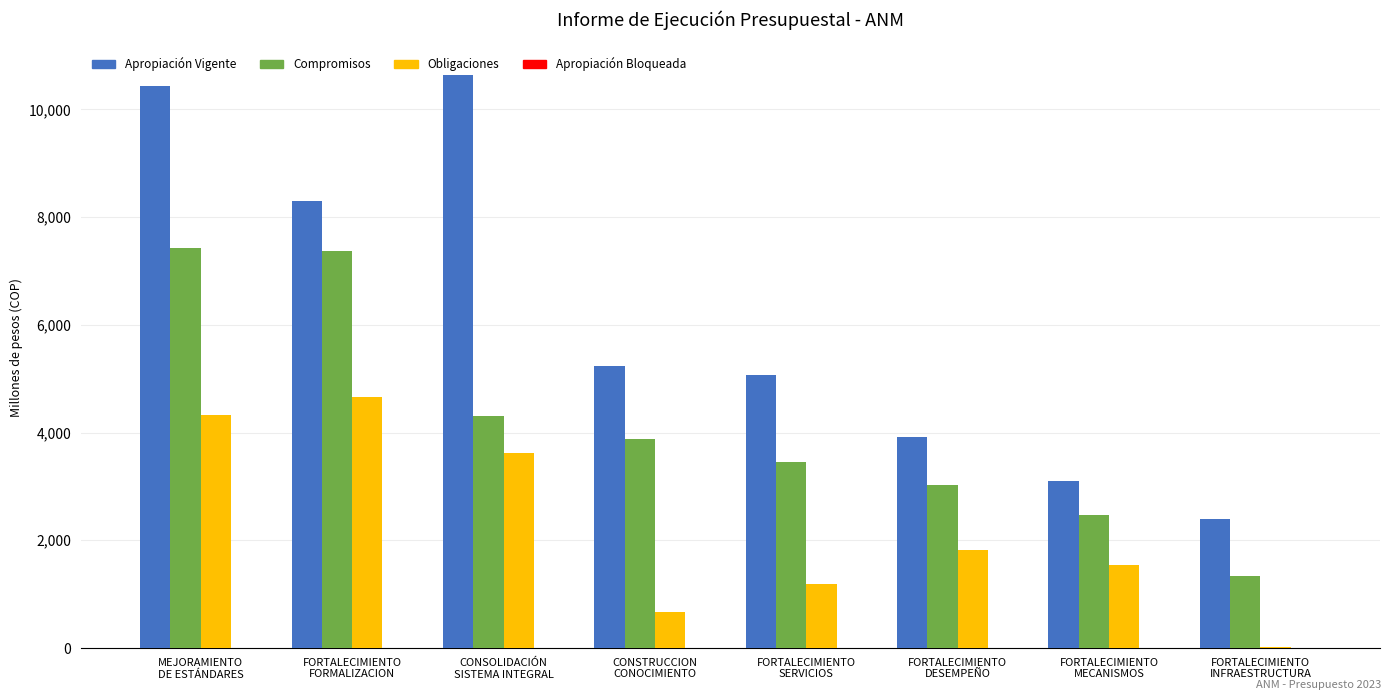

Does the chart contain stacked bars?

No